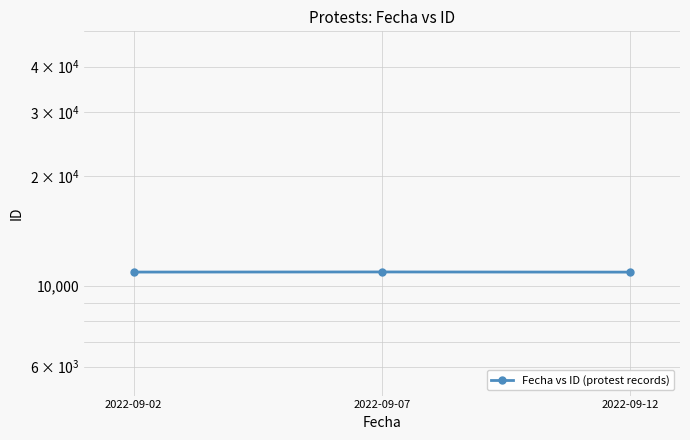

Which has a higher value, 2022-09-07 or 2022-09-02?

2022-09-07